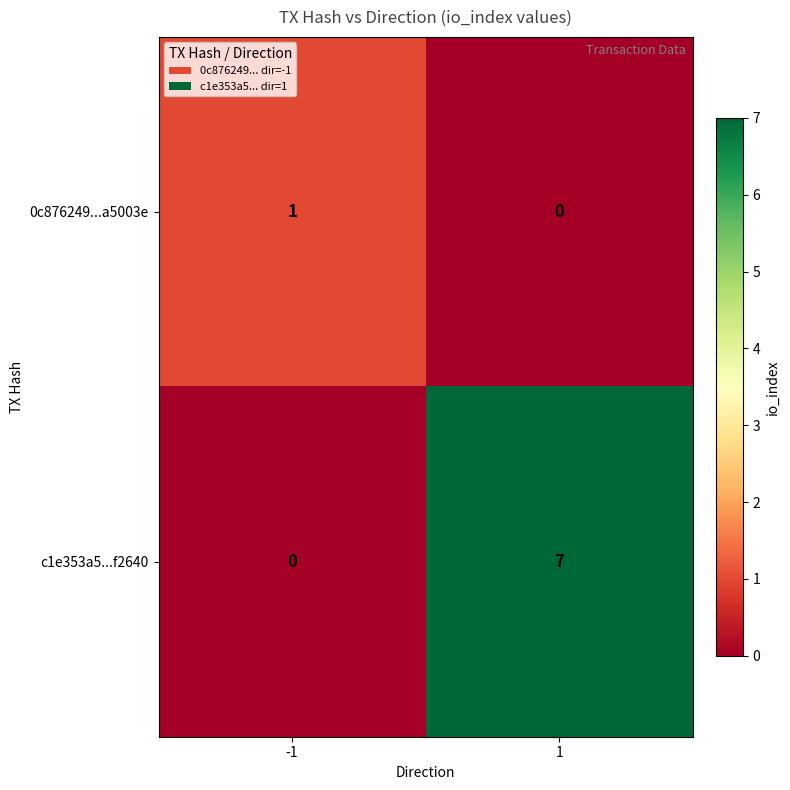

Count the number of categories in the chart.

2